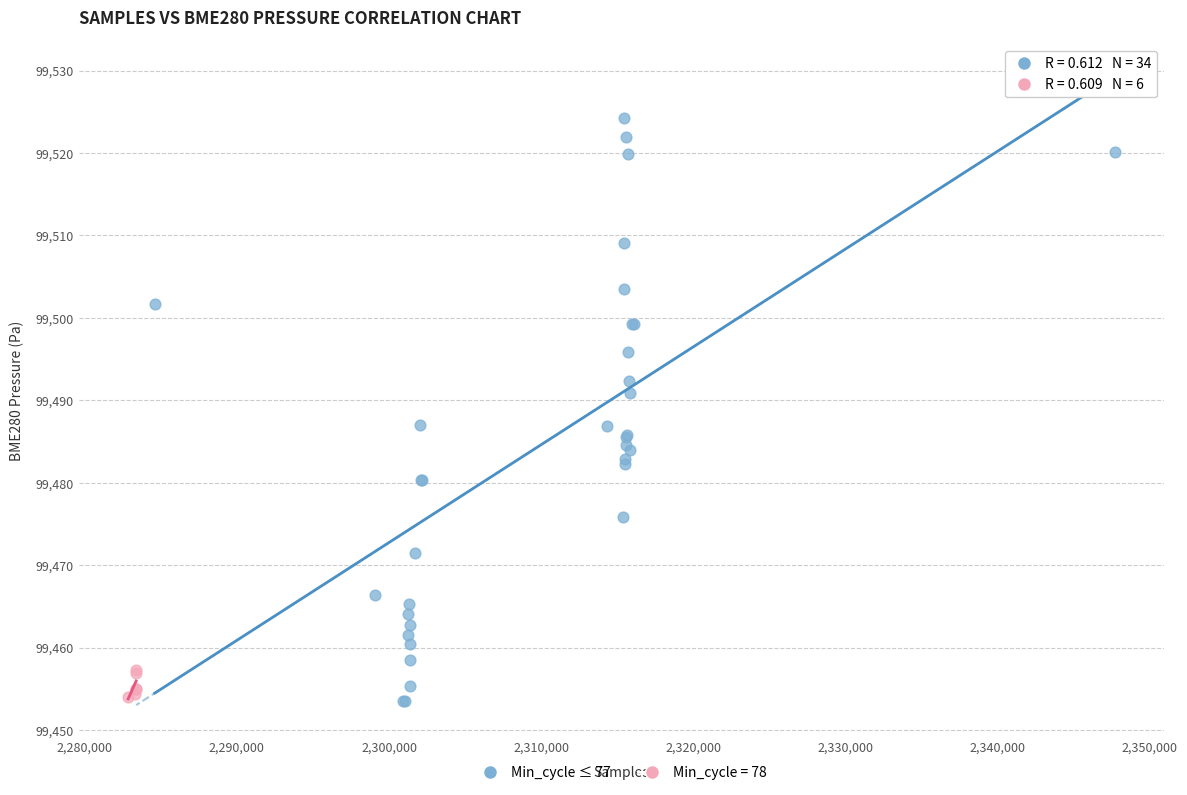

Which series has the widest spread of Y values?

Min_cycle ≤ 77